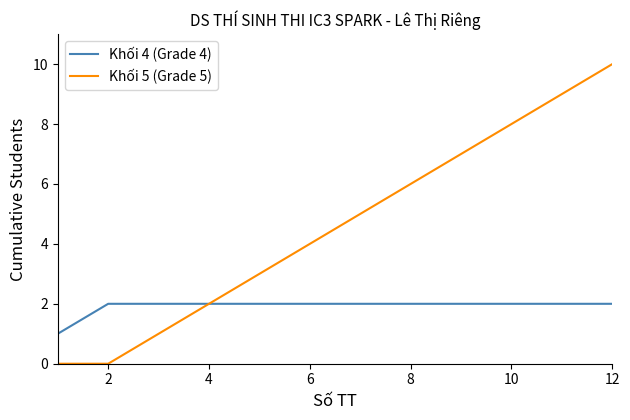

Rank the series by their maximum value, from lowest to highest.

Khối 4 (Grade 4), Khối 5 (Grade 5)